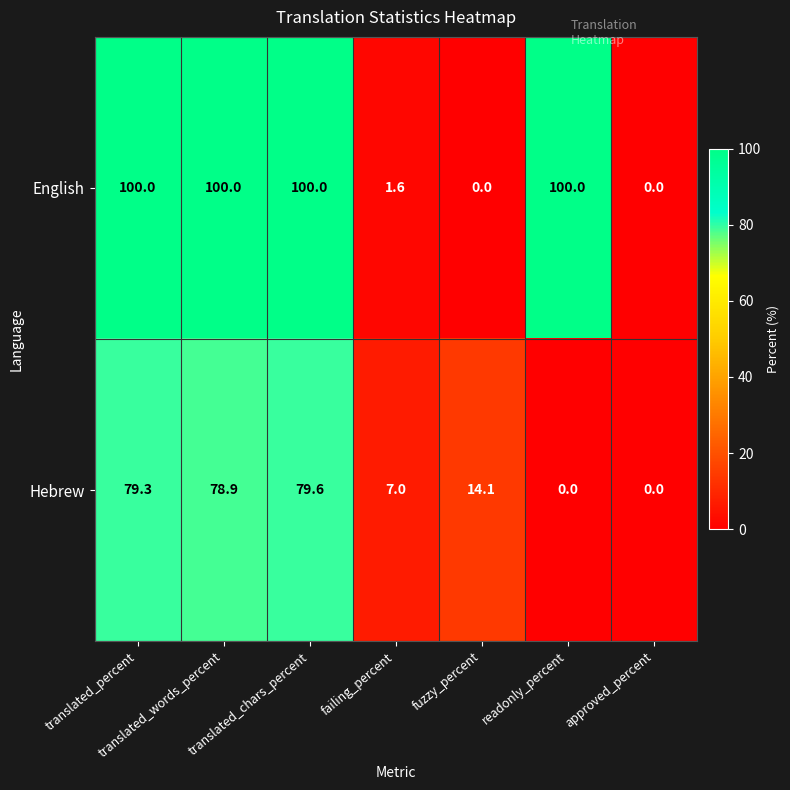

Rank the series at fuzzy_percent from highest to lowest value.

Hebrew, English